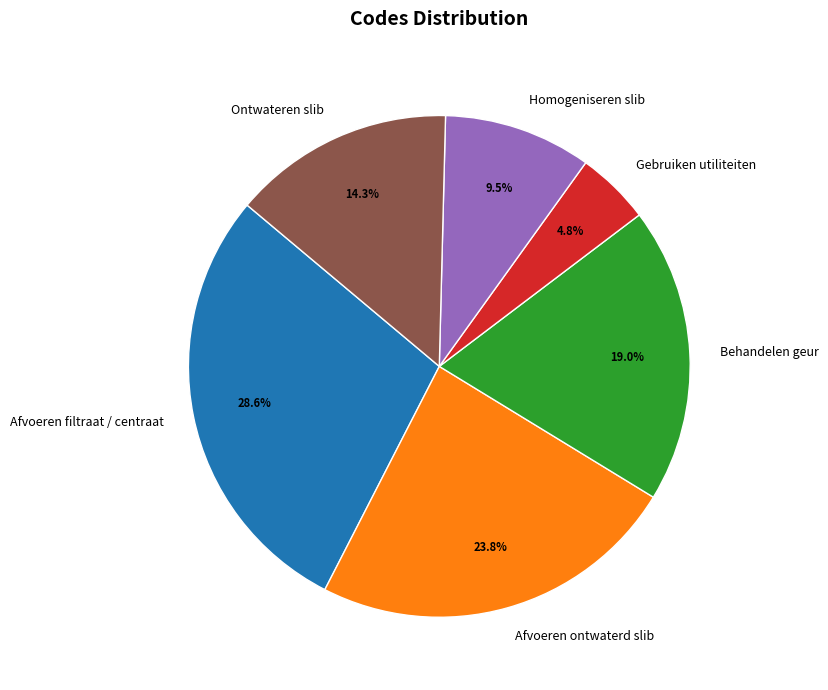

What is the largest slice in the pie chart?

Afvoeren filtraat / centraat